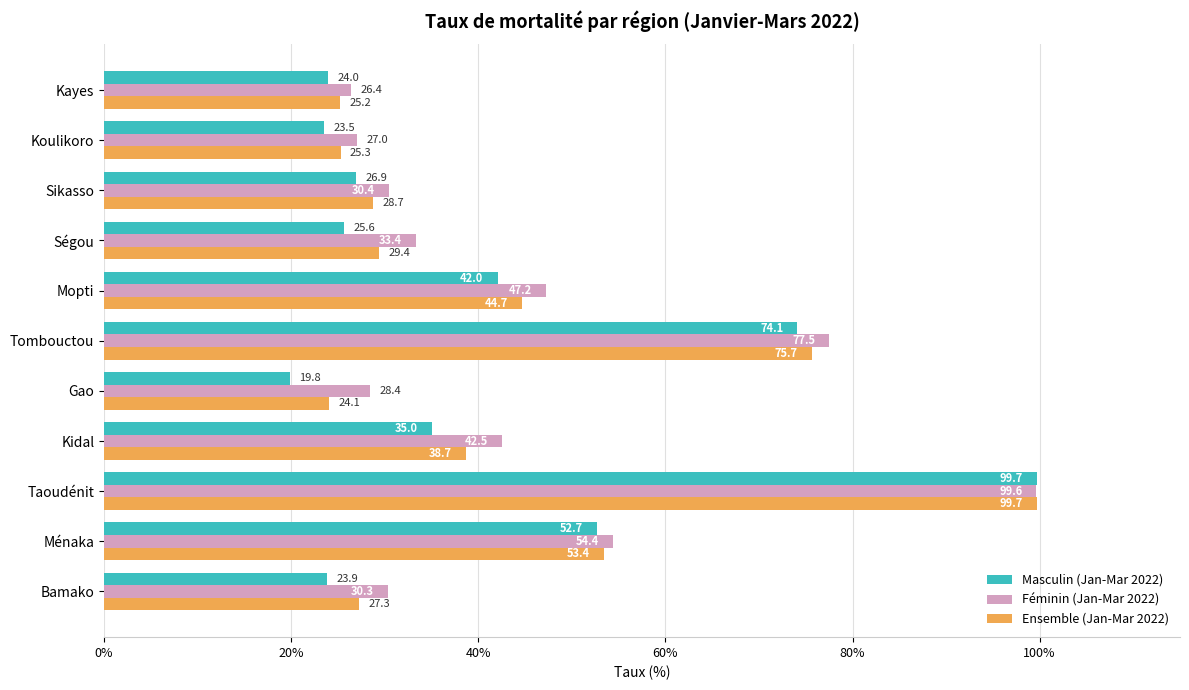

What is the minimum value for Ensemble (Jan-Mar 2022)?

24.1